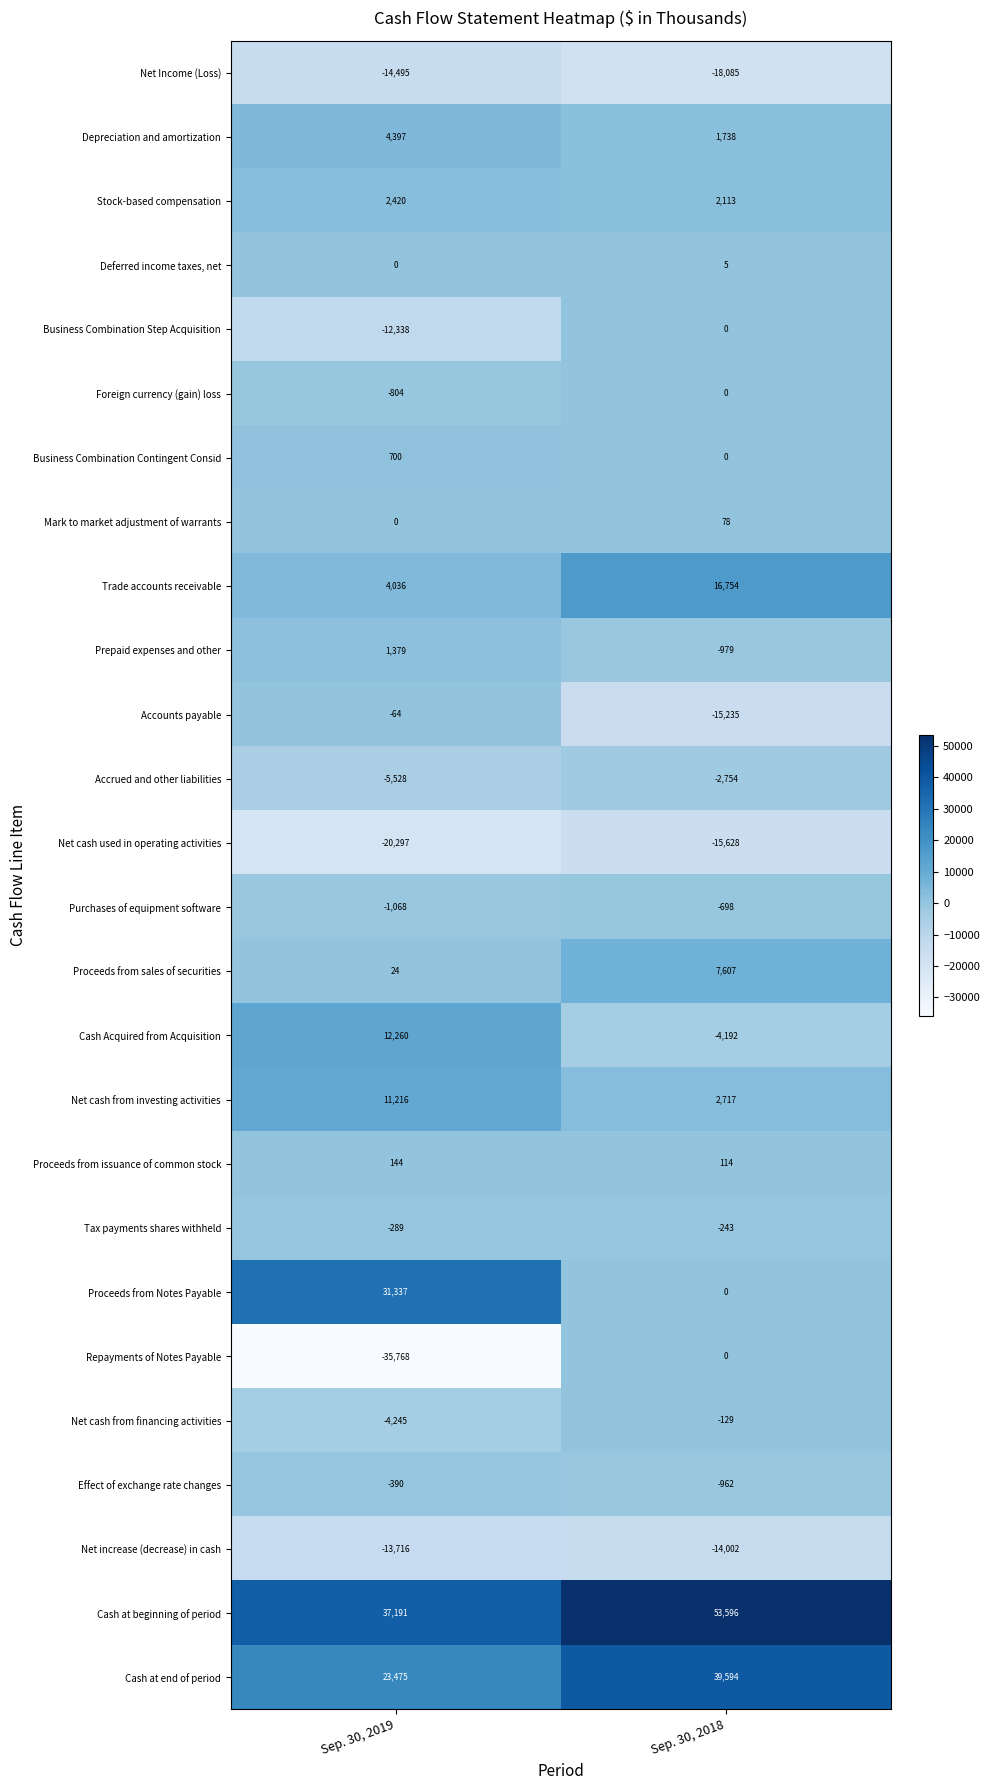

Rank the categories by Cash at beginning of period value from highest to lowest.

Sep. 30, 2018, Sep. 30, 2019